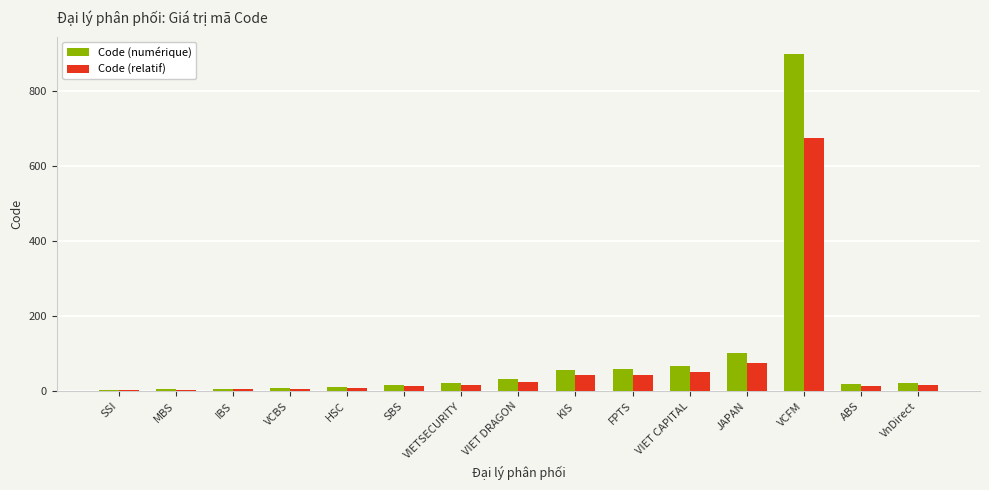

What is the difference between the Code (numérique) values at VnDirect and VIET CAPITAL?

47.0